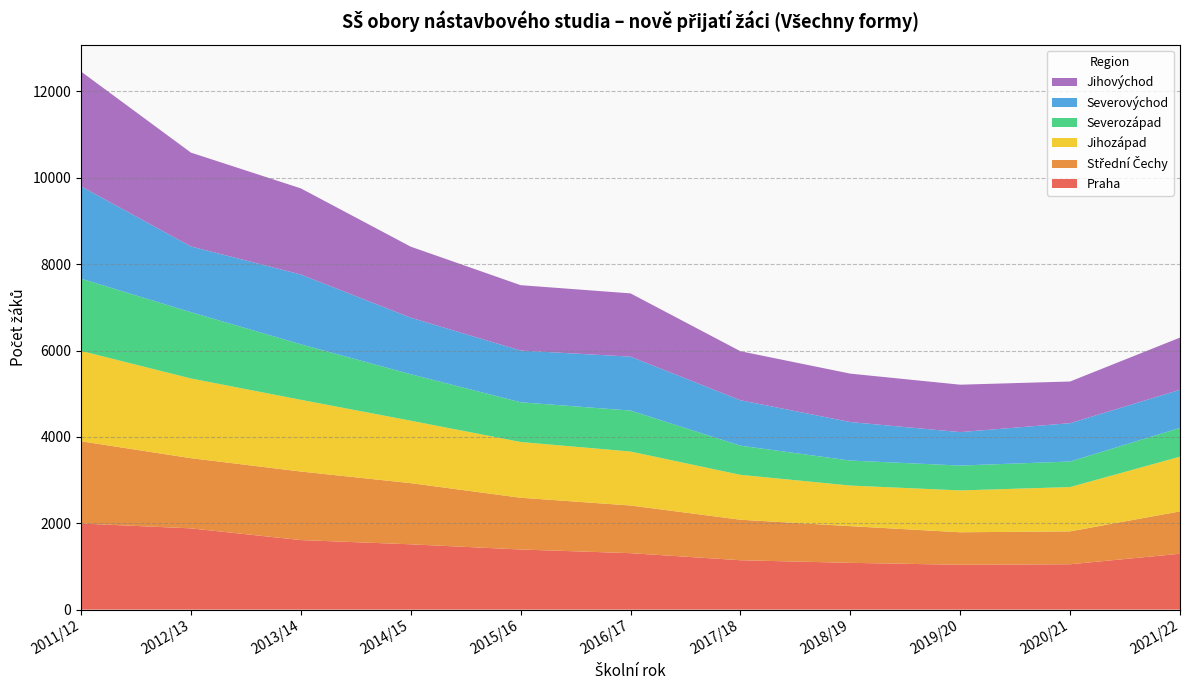

Reading left to right, transcribe all the data shown in this chart.

Praha: 1994	1881	1610	1512	1392	1307	1143	1083	1038	1050	1293
Střední Čechy: 1905	1626	1588	1417	1199	1104	939	850	753	762	982
Jihozápad: 2093	1846	1661	1446	1291	1250	1039	940	969	1026	1267
Severozápad: 1673	1535	1286	1077	920	949	676	579	576	592	666
Severovýchod: 2138	1523	1616	1309	1198	1249	1052	892	775	888	883
Jihovýchod: 2659	2173	1995	1645	1514	1465	1135	1121	1098	965	1209